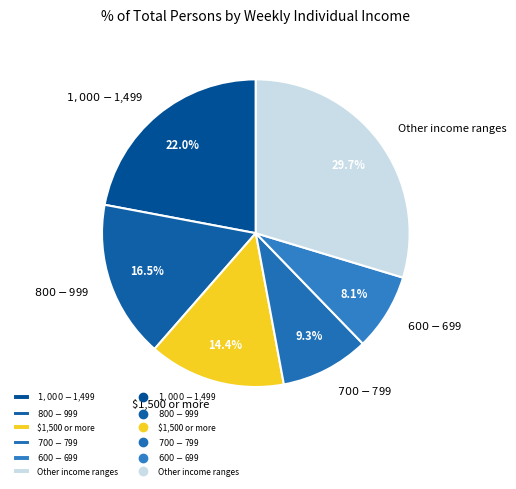

Which category has the biggest portion of the pie?

Other income ranges